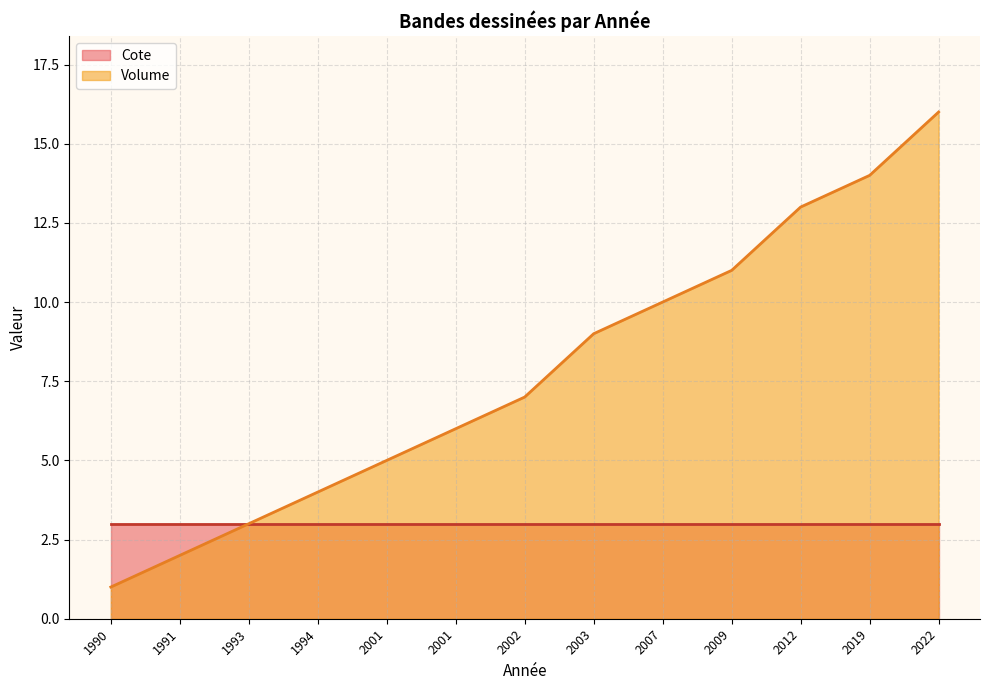

The chart shows a value of 13 at 2012. True or false?

True